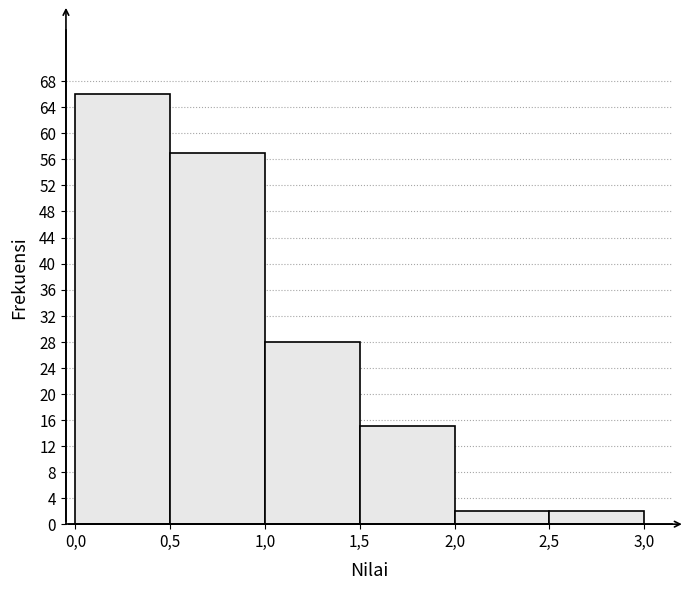

Reading left to right, transcribe all the data shown in this chart.

0,0=66	0,5=57	1,0=28	1,5=15	2,0=2	2,5=2